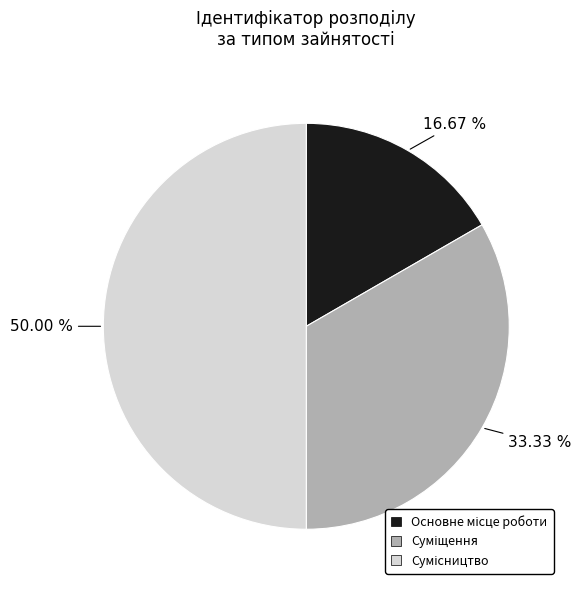

What is the ratio of the value at Суміщення to the value at Основне місце роботи?

2.0